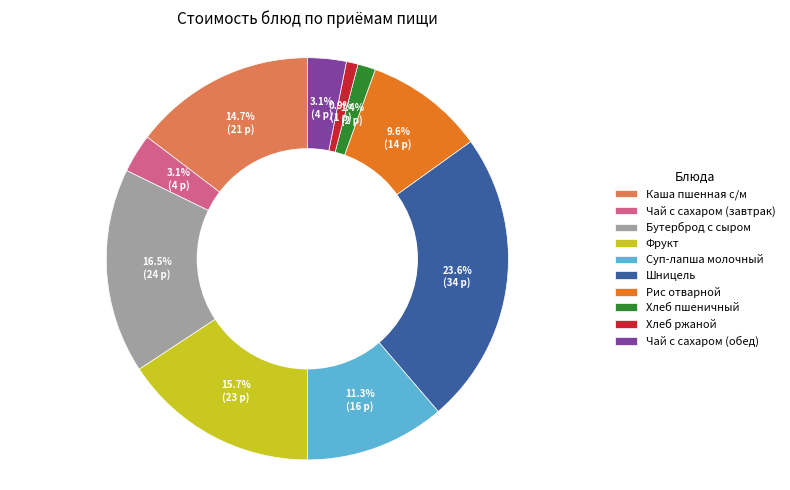

To the nearest percent, what percentage of the pie is Фрукт?

16%